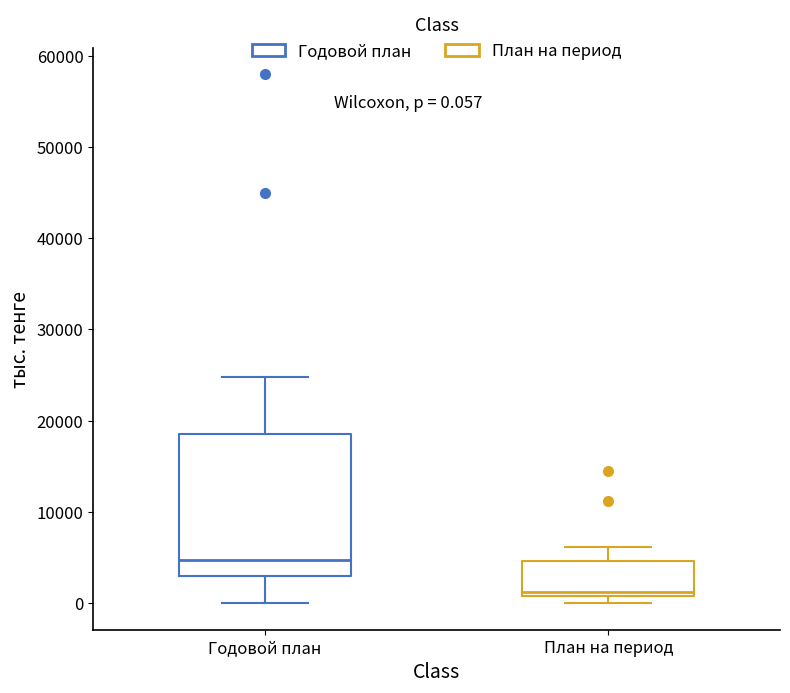

Which box's median line is the highest?

Годовой план